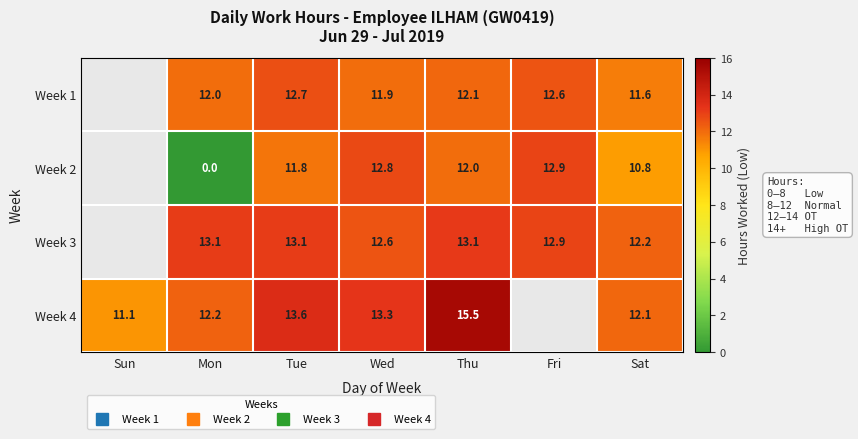

Rank the series at Thu from lowest to highest value.

Week 2, Week 1, Week 3, Week 4